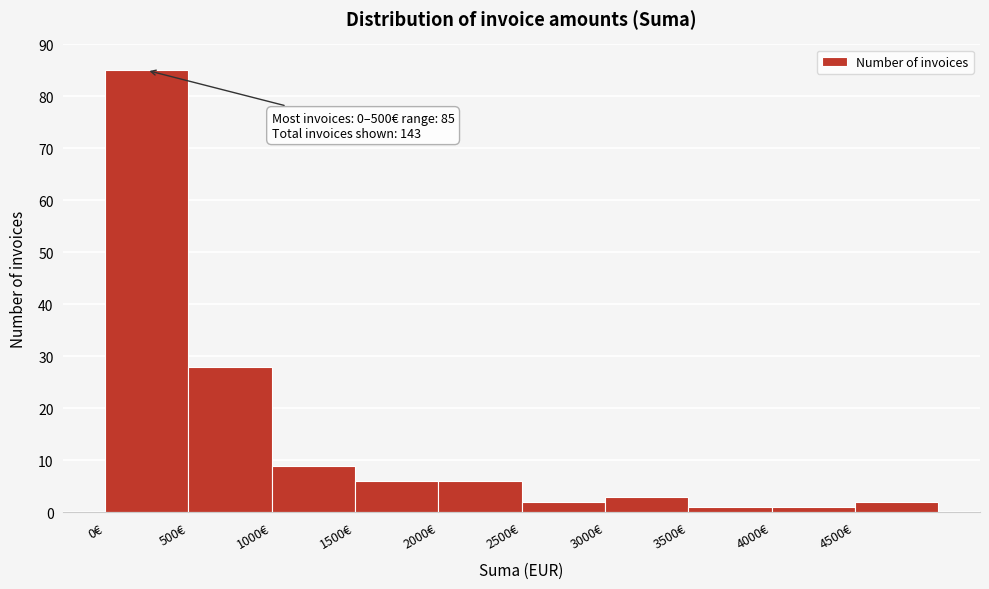

Over which range of the x-axis is the bar tallest?

0 to 500